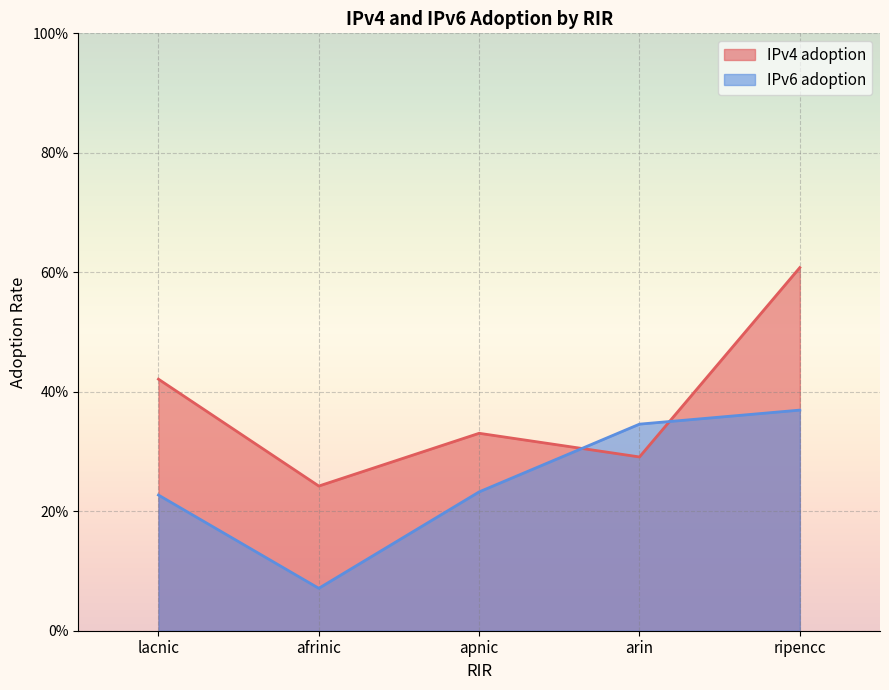

True or false: IPv6 adoption and IPv4 adoption cross at least once.

True